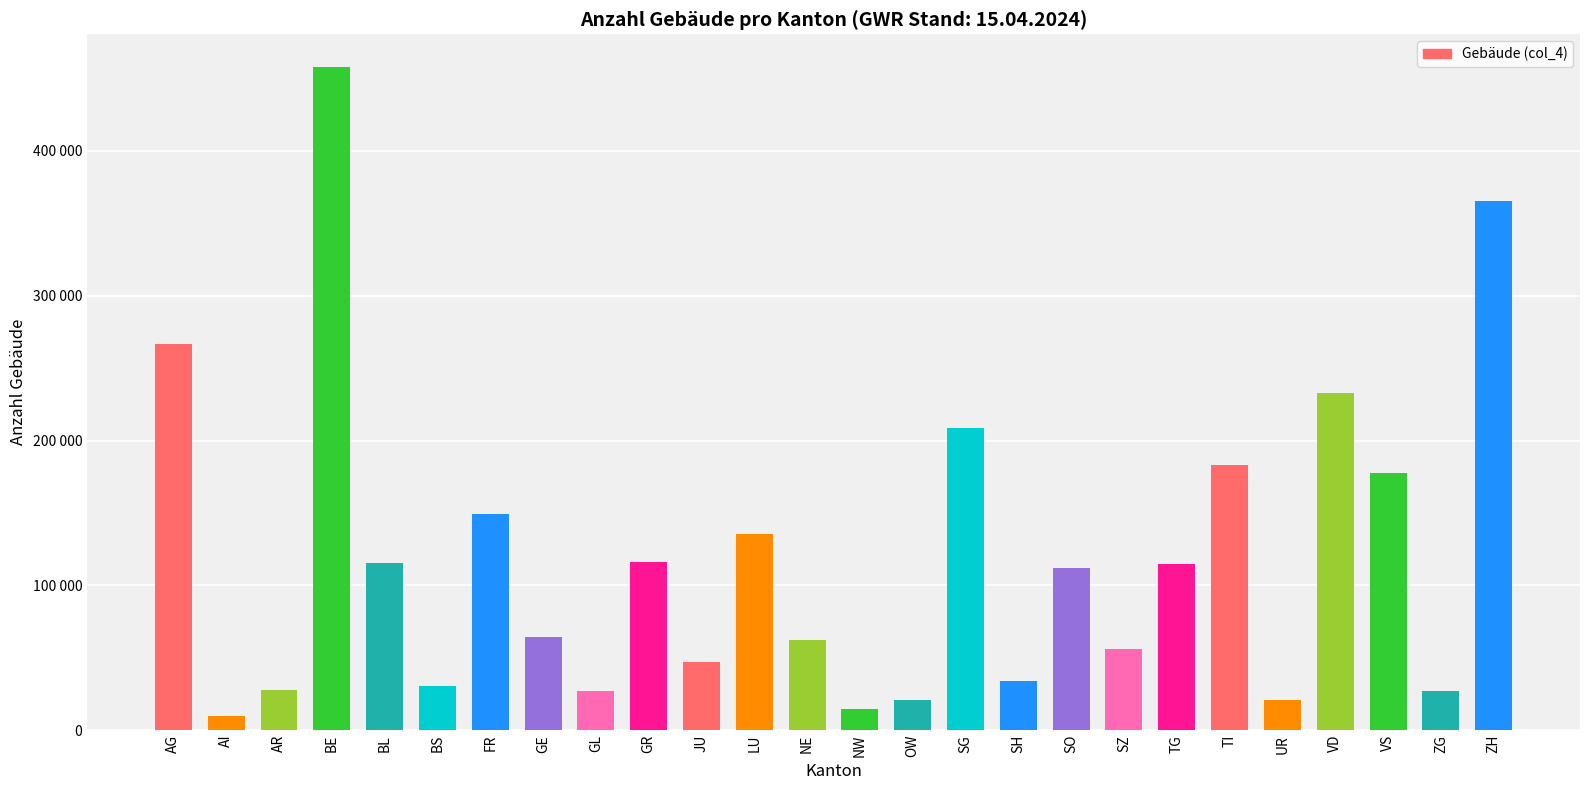

How many distinct data groups are displayed?

1